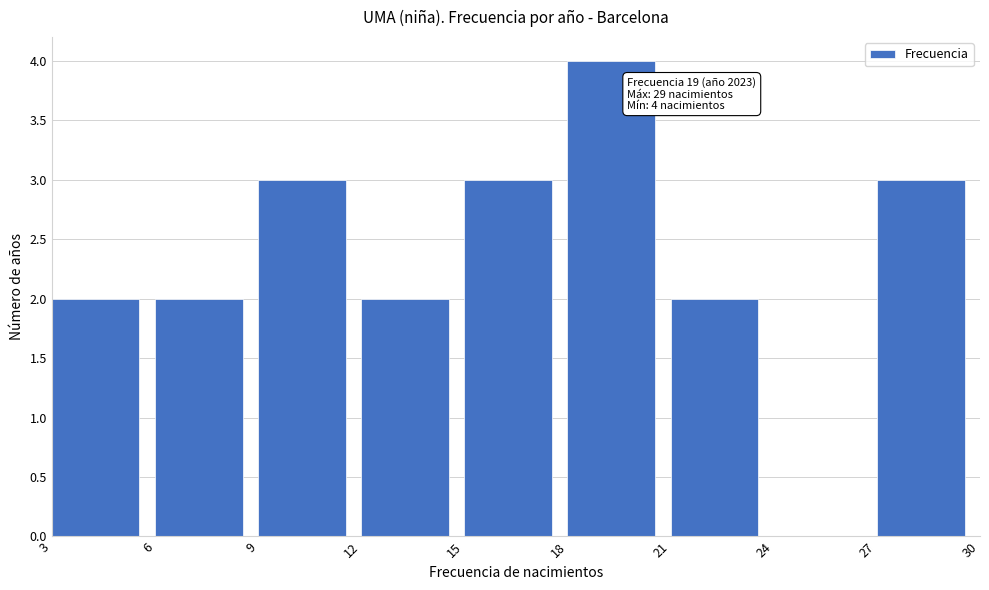

Over which range of the x-axis is the bar tallest?

18 to 21